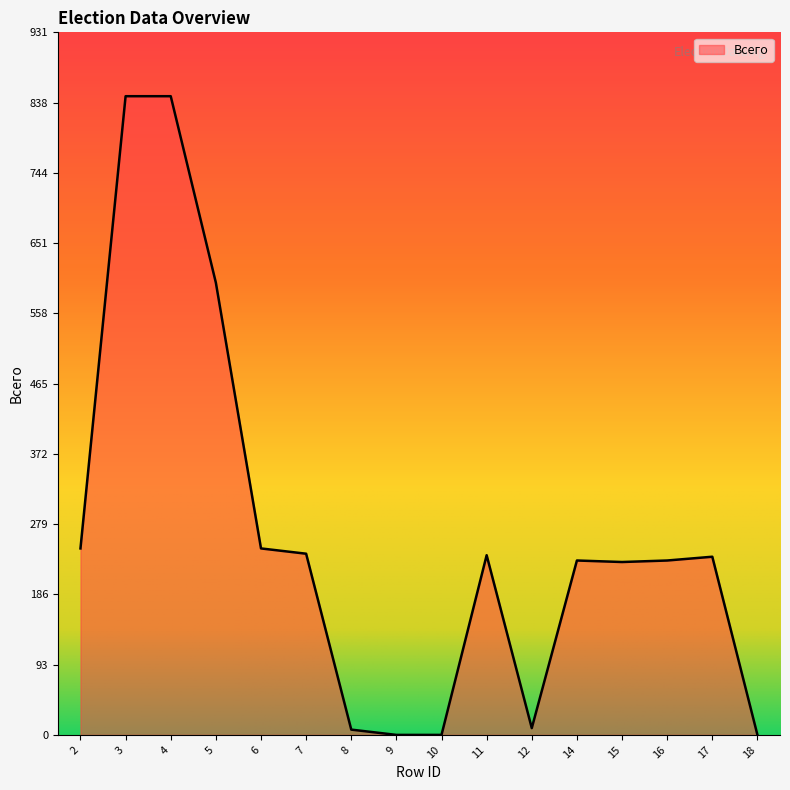

The value at 15 is 144. True or false?

False